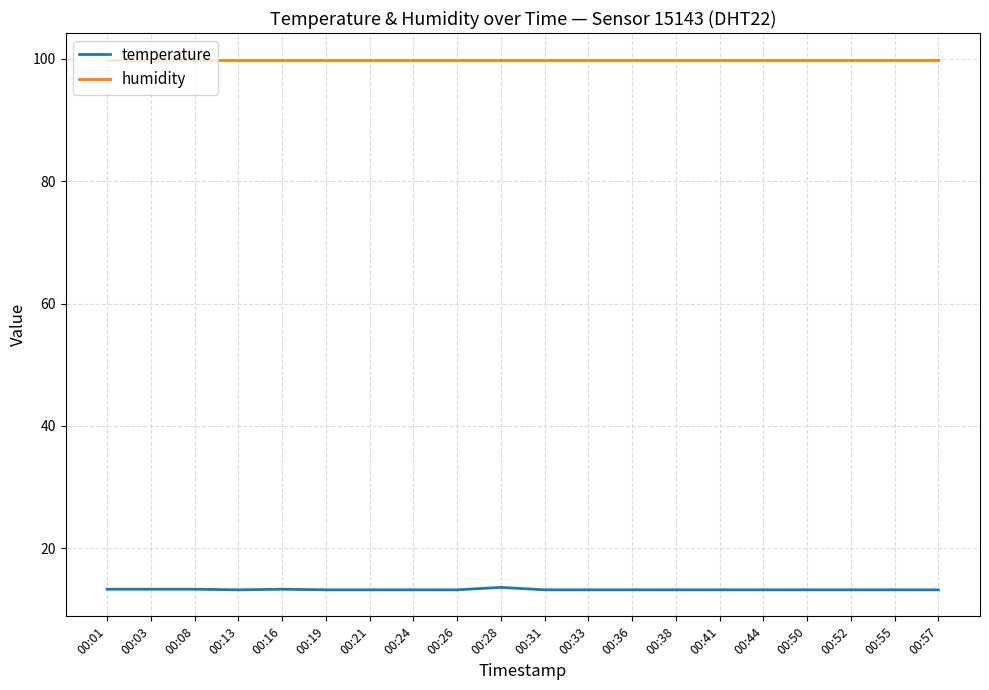

What is the highest value of the temperature series?

13.6